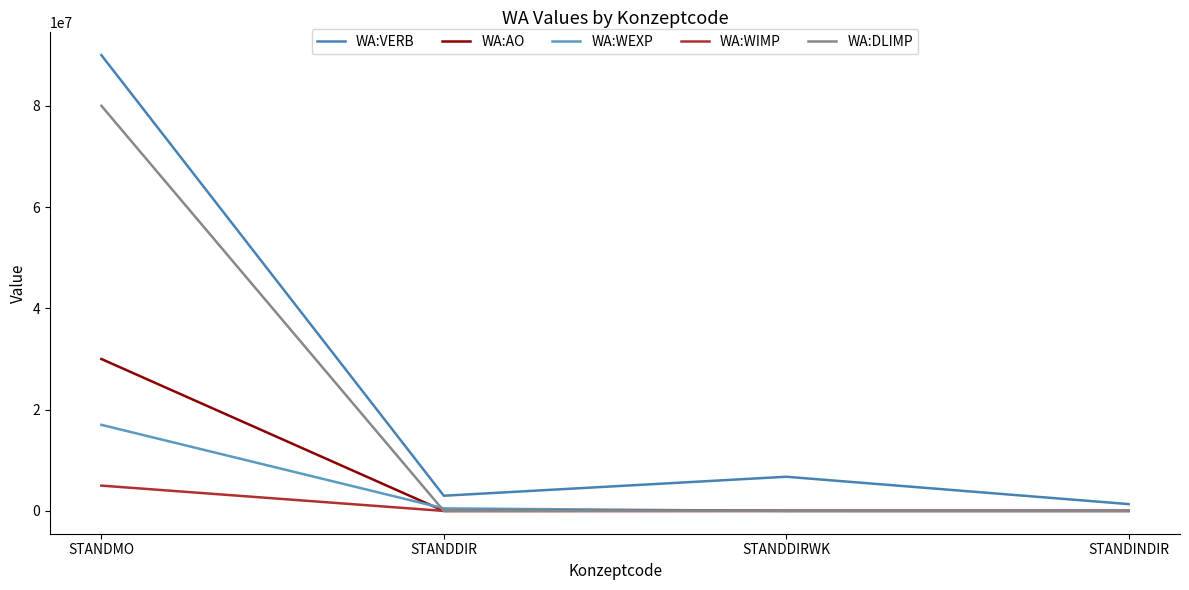

How many lines are shown in the chart?

5